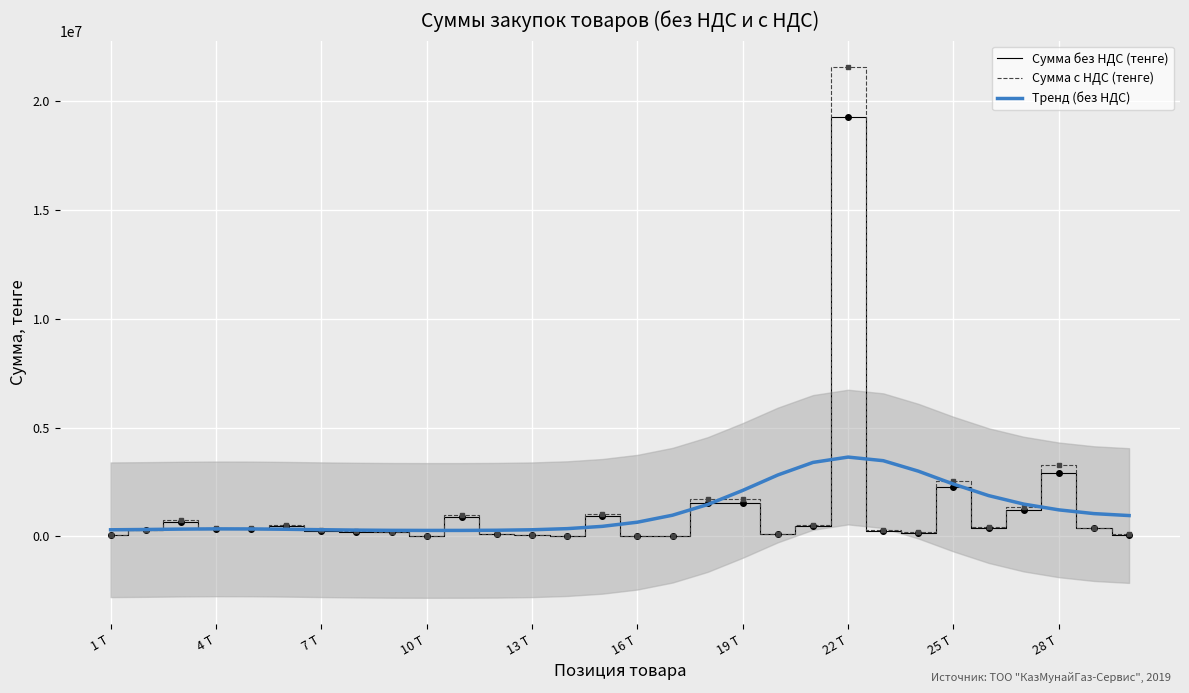

True or false: Сумма с НДС (тенге) and Сумма без НДС (тенге) cross at least once.

False